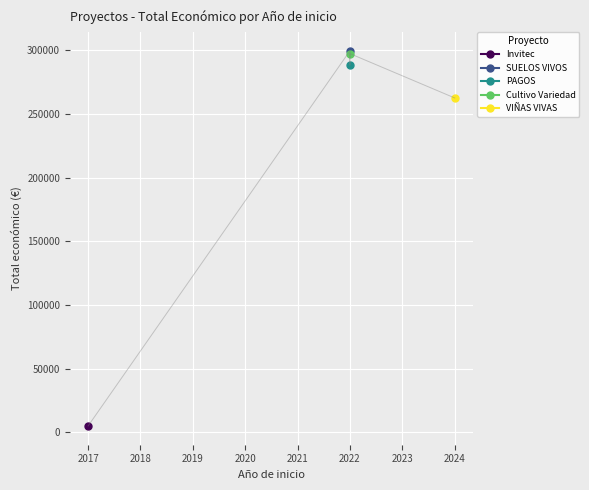

Is it true that the value at 2022 is 73390?

False